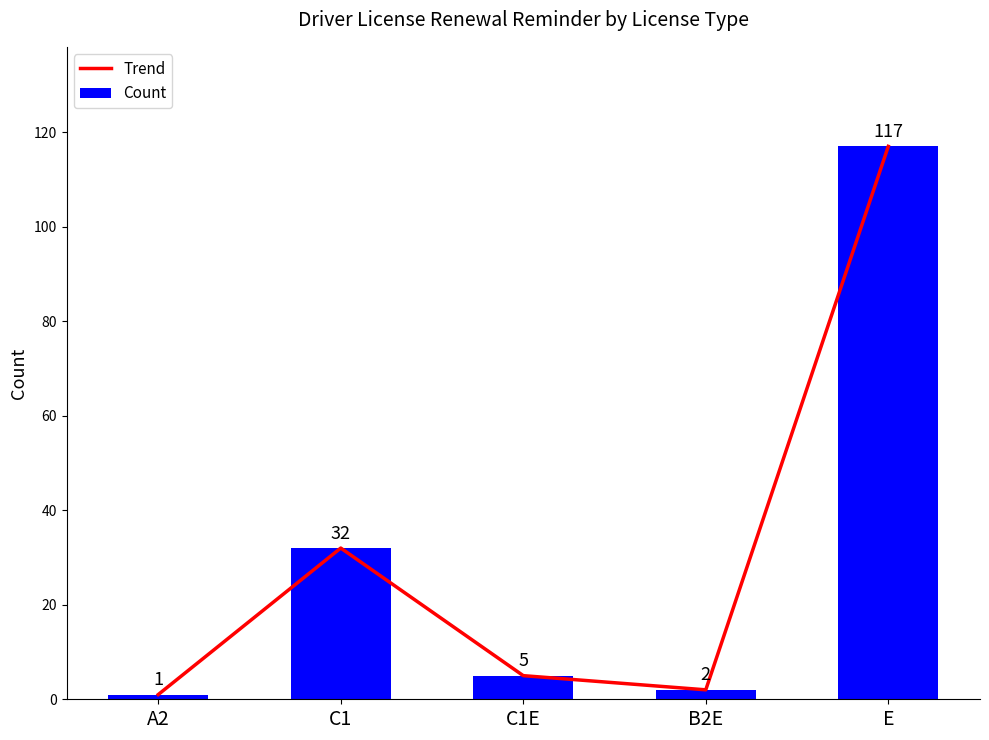

What is the difference between the Trend values at C1E and E?

112